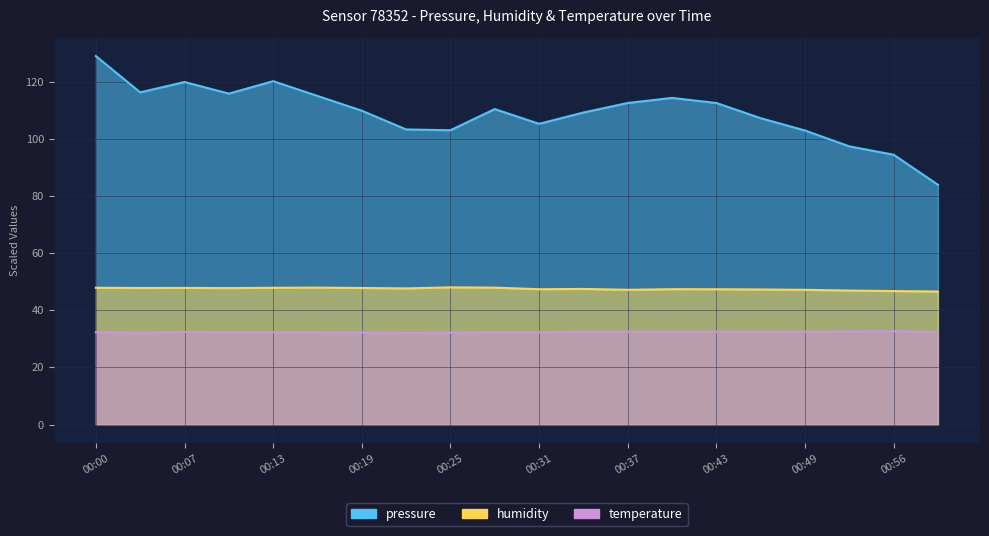

What is the minimum value shown in the chart?

32.1